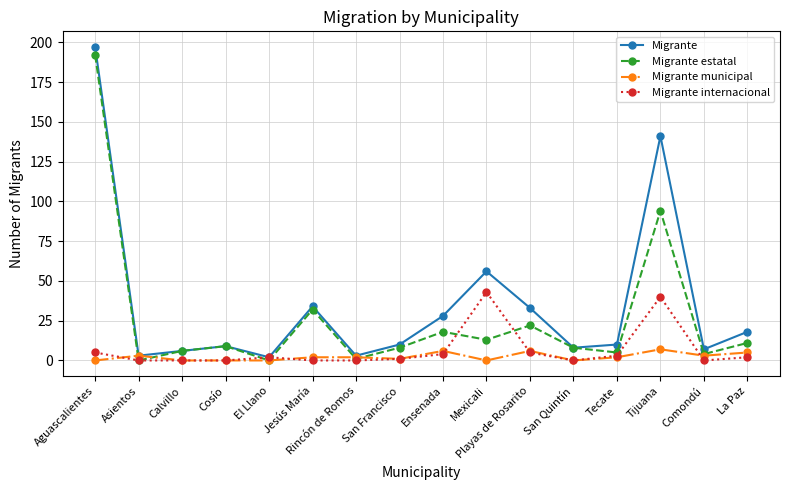

How many lines are shown in the chart?

4